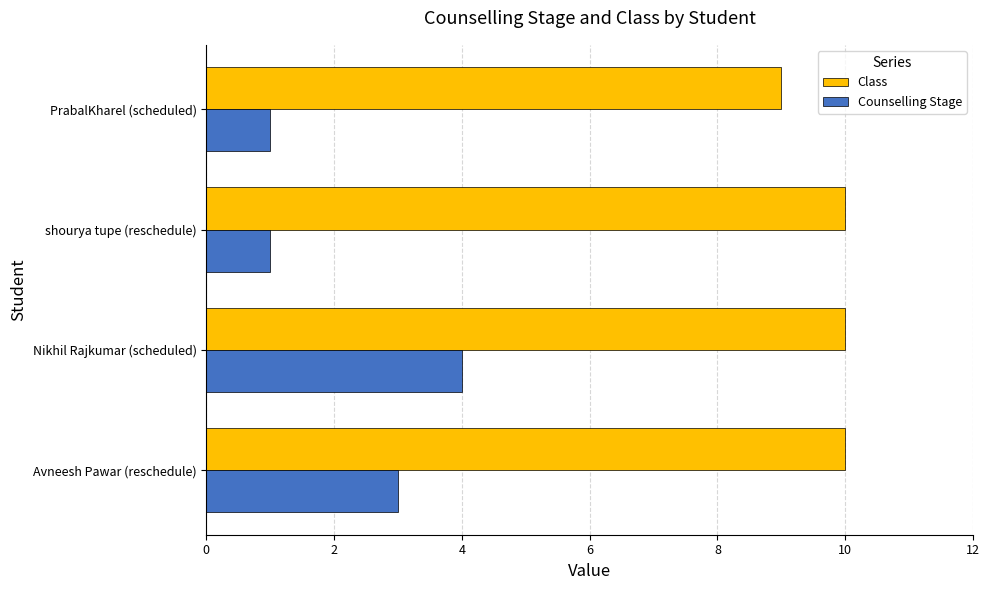

At which category is the sum across all series the highest?

Nikhil Rajkumar (scheduled)